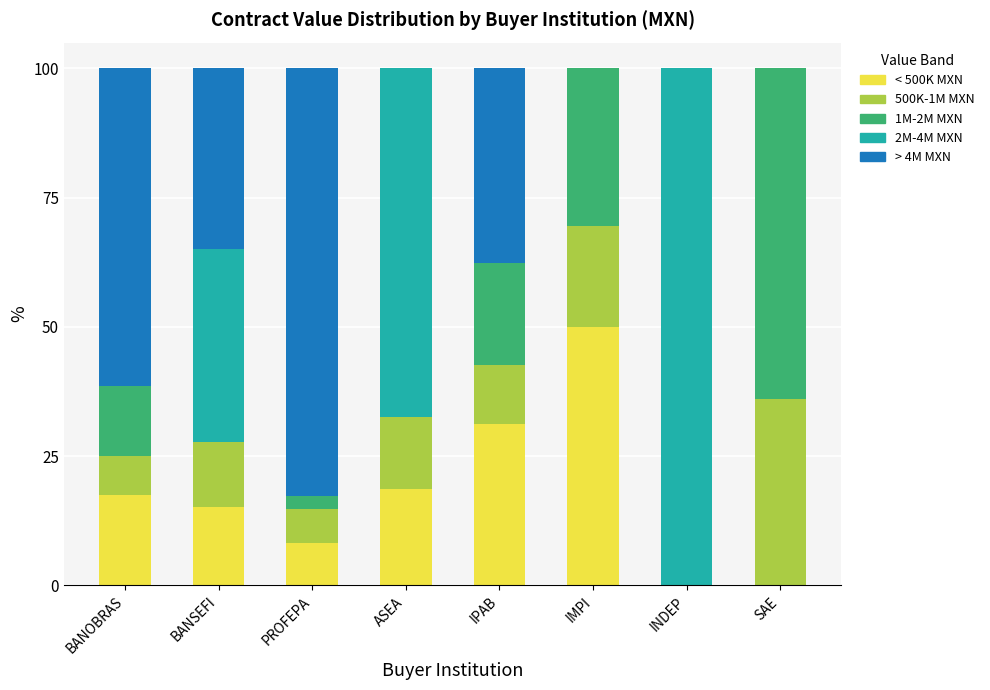

True or false: < 500K MXN has a value of 15.1 at BANSEFI.

True